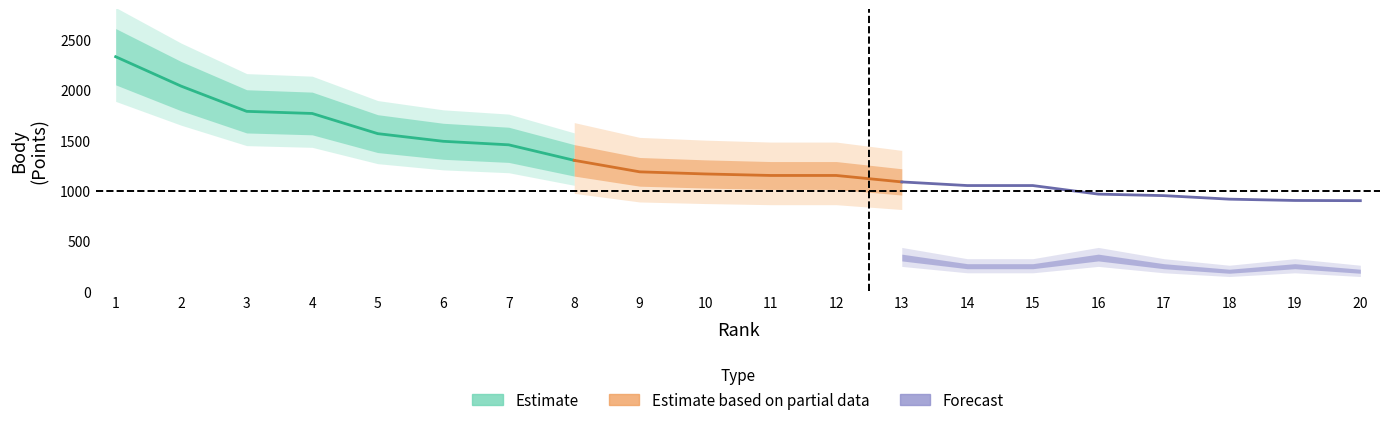

Read the points value at 12.

1150